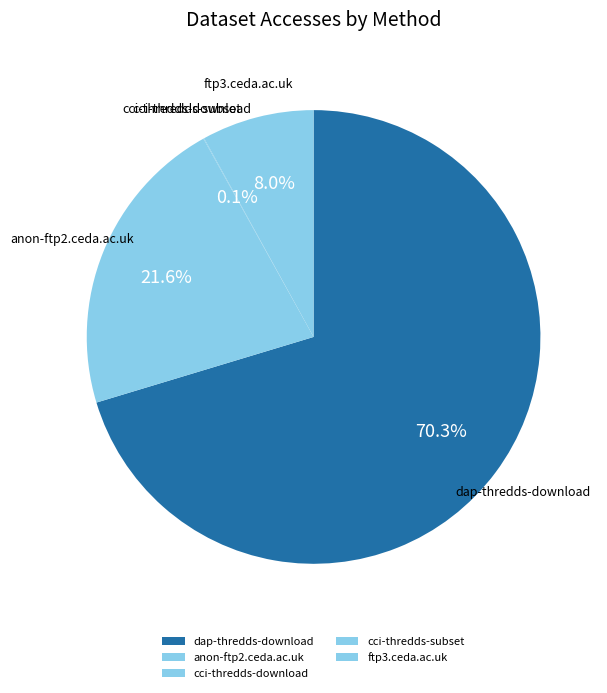

To the nearest percent, what is the difference between the largest and smallest slice percentages?

70%